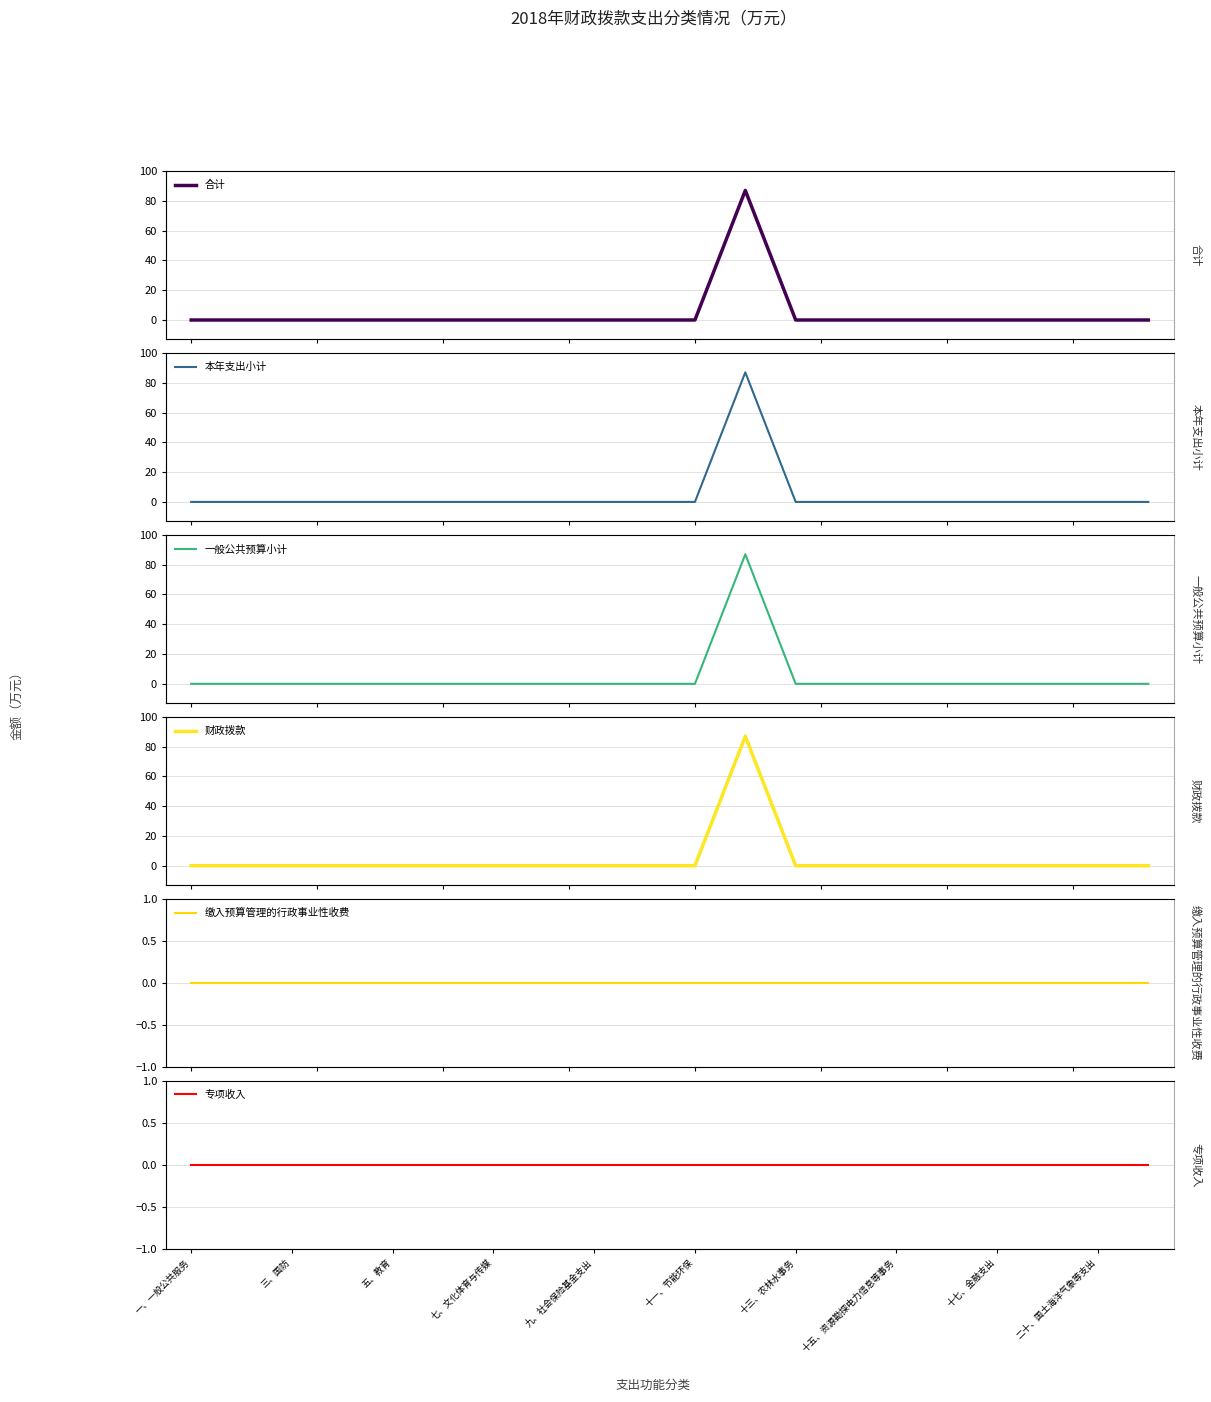

Reading left to right, transcribe all the data shown in this chart.

合计: 0	0	0	0	0	0	0	0	0	0	0	87	0	0	0	0	0	0	0	0
本年支出小计: 0	0	0	0	0	0	0	0	0	0	0	87	0	0	0	0	0	0	0	0
一般公共预算小计: 0	0	0	0	0	0	0	0	0	0	0	87	0	0	0	0	0	0	0	0
财政拨款: 0	0	0	0	0	0	0	0	0	0	0	87	0	0	0	0	0	0	0	0
缴入预算管理的行政事业性收费: 0	0	0	0	0	0	0	0	0	0	0	0	0	0	0	0	0	0	0	0
专项收入: 0	0	0	0	0	0	0	0	0	0	0	0	0	0	0	0	0	0	0	0